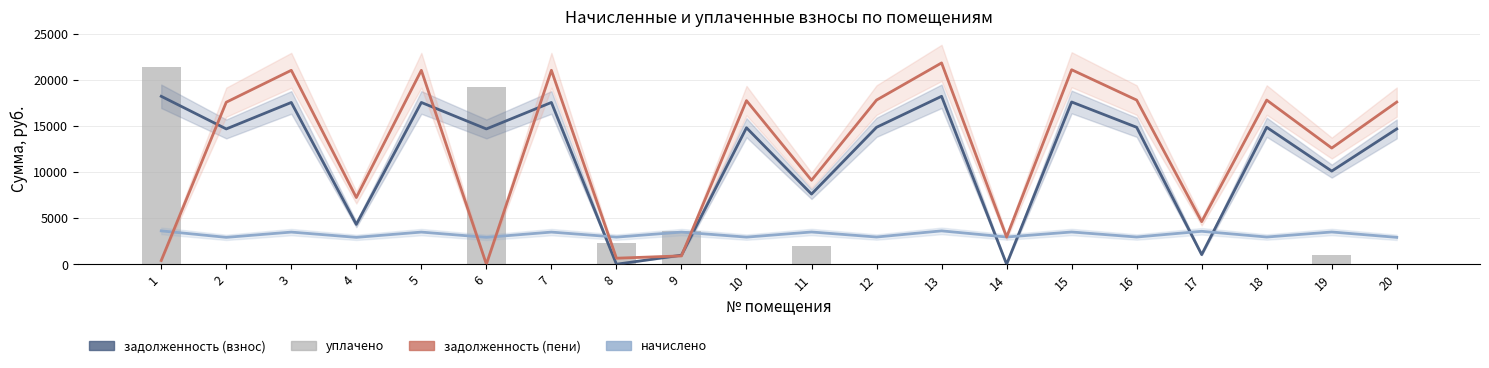

Which series has the largest range (max minus min)?

задолженность (пени)